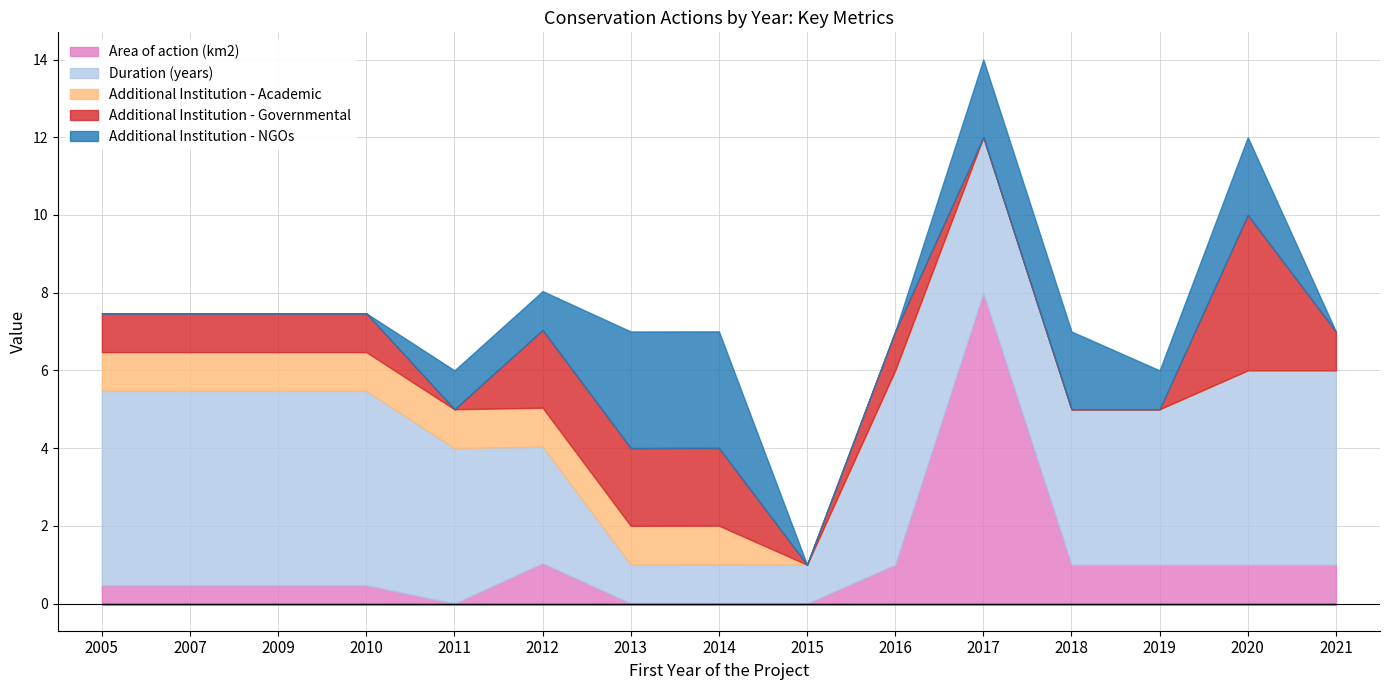

Where is the first local minimum for Additional Institution - Governmental?

2011